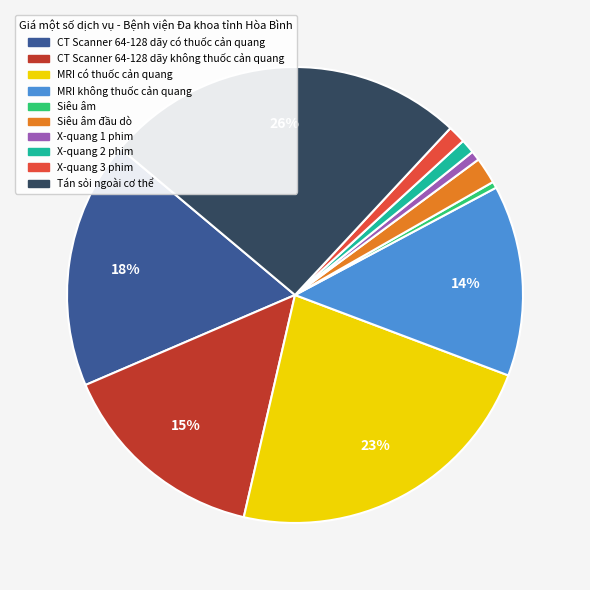

Does any single category account for the majority?

No